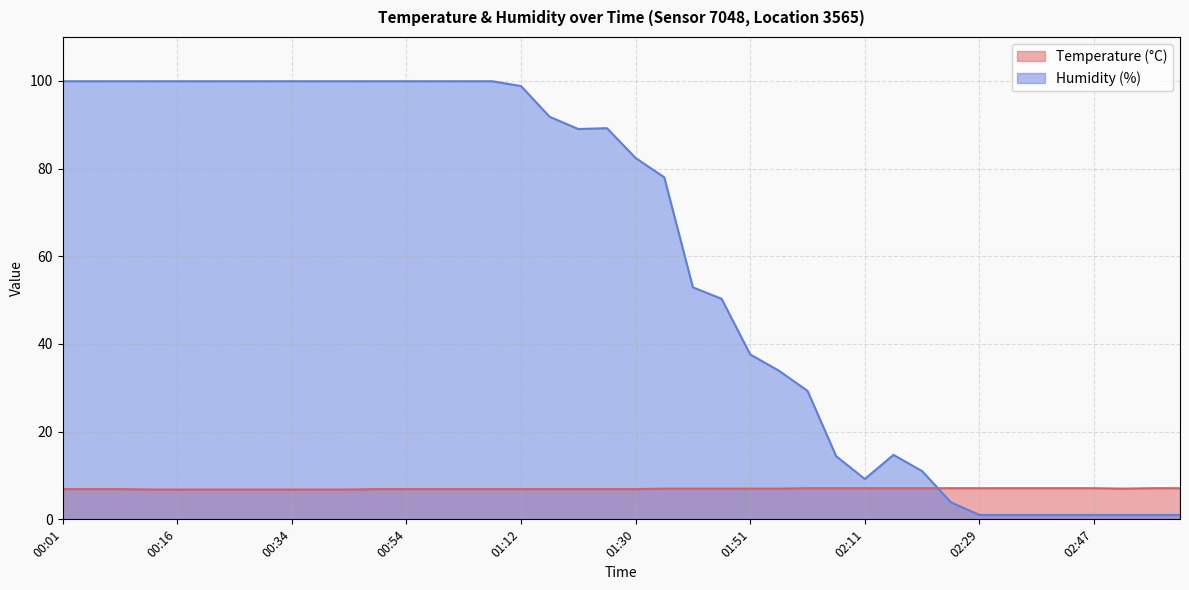

What is the value of the Humidity (%) point at the 31st from the left?

11.0